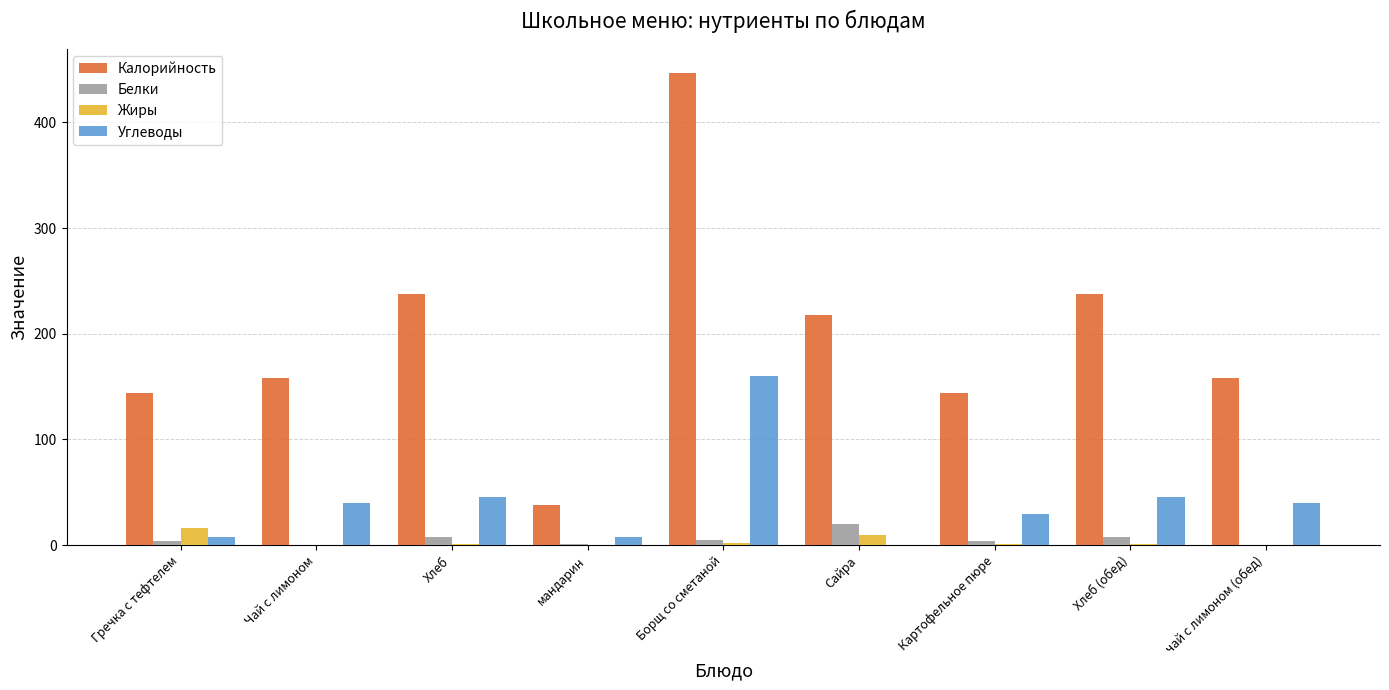

Is it true that Углеводы equals 55.6 at Чай с лимоном?

False